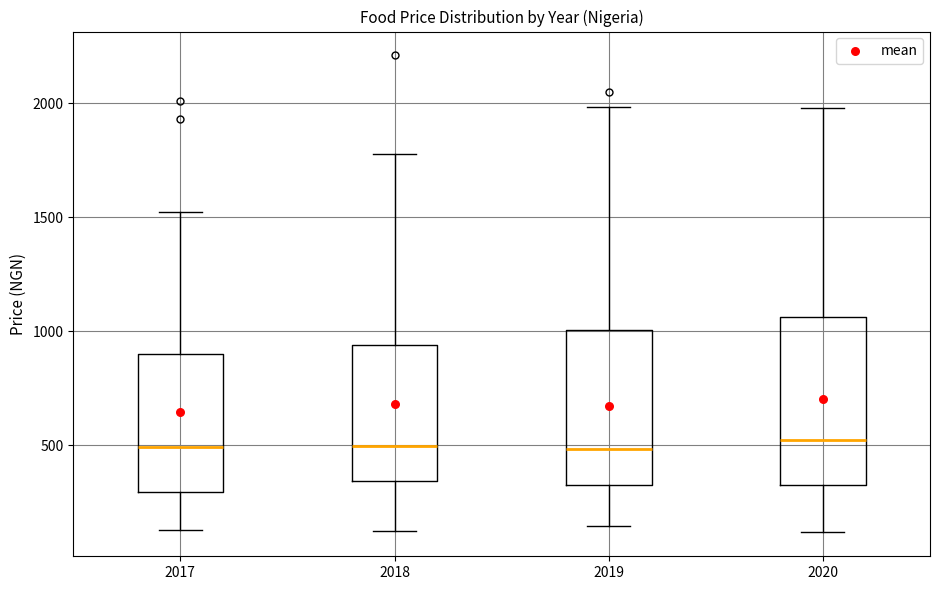

Reading left to right, read every box against the y-axis: the position of its median line, the range the box covers, and the ends of its whiskers. The values are not printed on the chart, so give them approximately, as read against the axis.

2017: median 500, box 300 to 900, whiskers 150 to 1500
2018: median 500, box 350 to 950, whiskers 100 to 1800
2019: median 500, box 350 to 1000, whiskers 150 to 2000
2020: median 500, box 300 to 1050, whiskers 100 to 2000